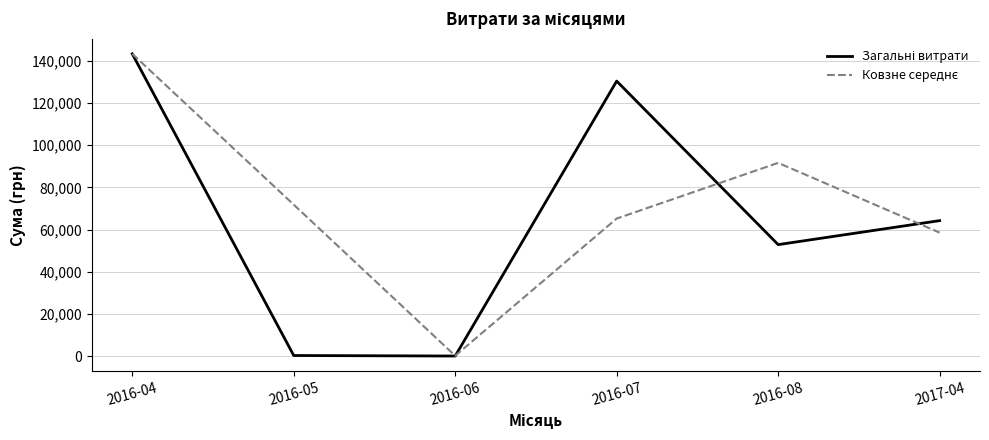

At which category is the sum across all series the highest?

2016-04